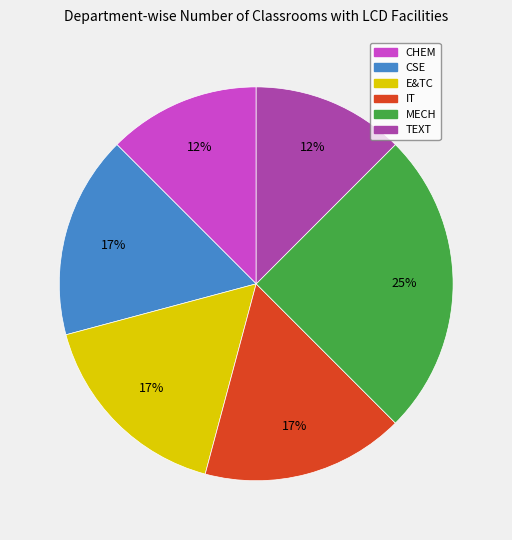

To the nearest percent, what is the combined percentage of MECH and CSE?

42%